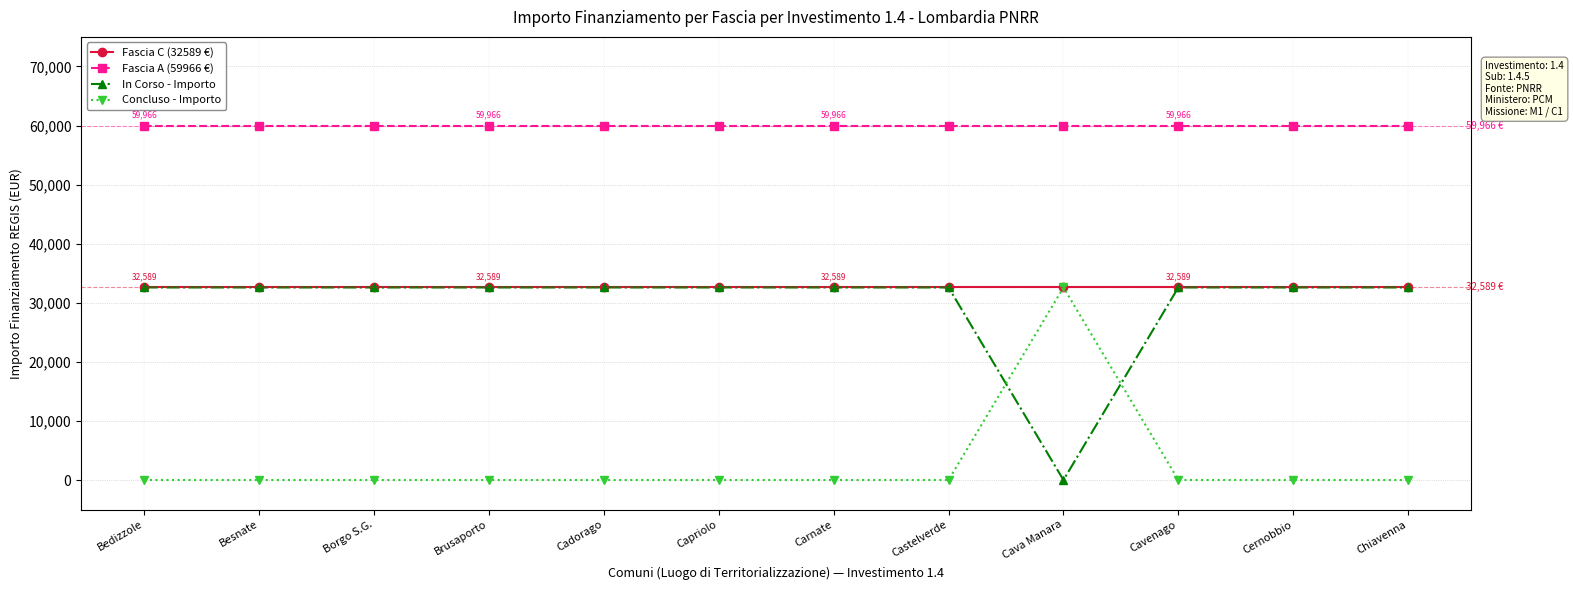

What position from the left is Cavenago?

10